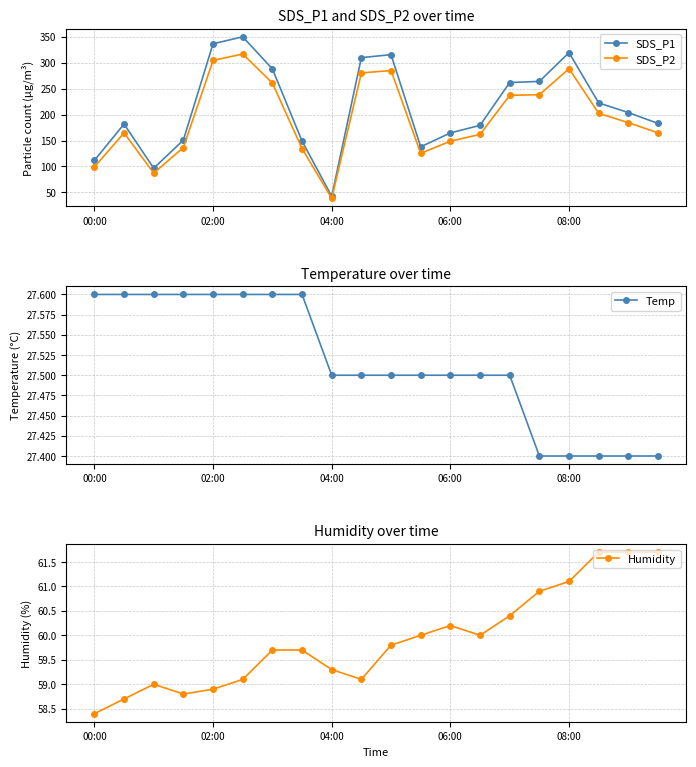

True or false: Humidity has more than 1 interior local peaks.

True